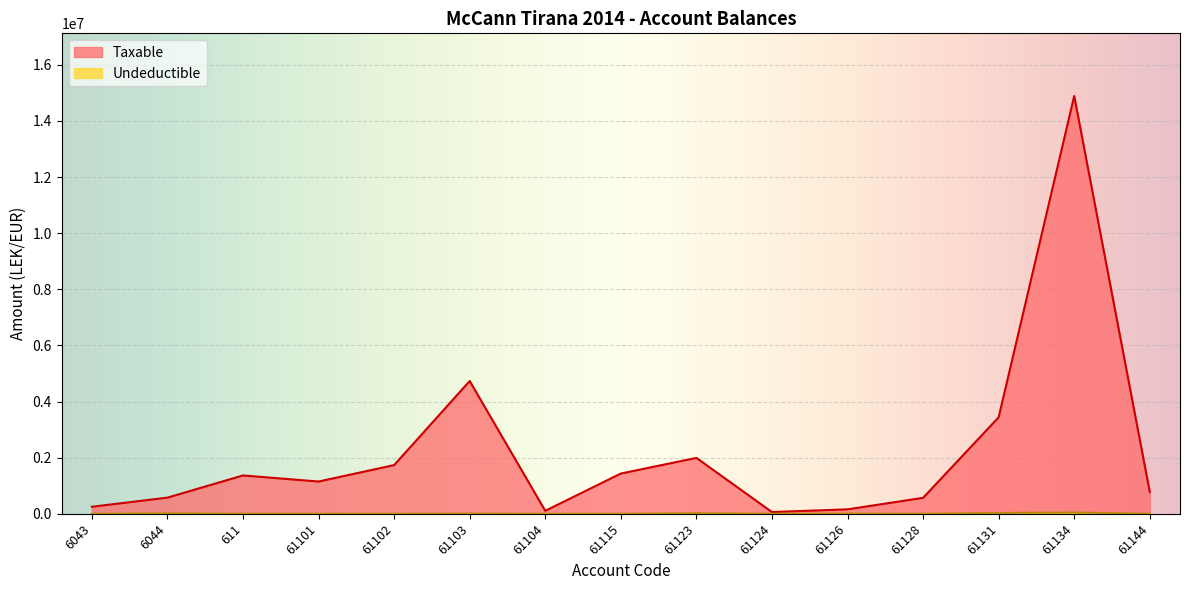

Is it true that Undeductible equals 18752.4 at 611?

False